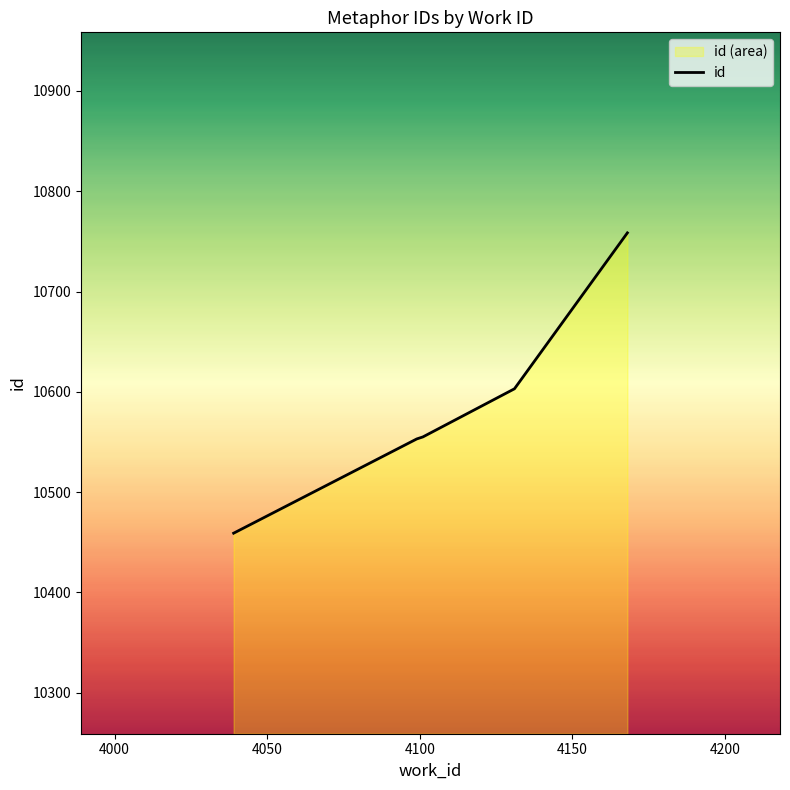

True or false: the data has more than 1 interior local peaks.

False